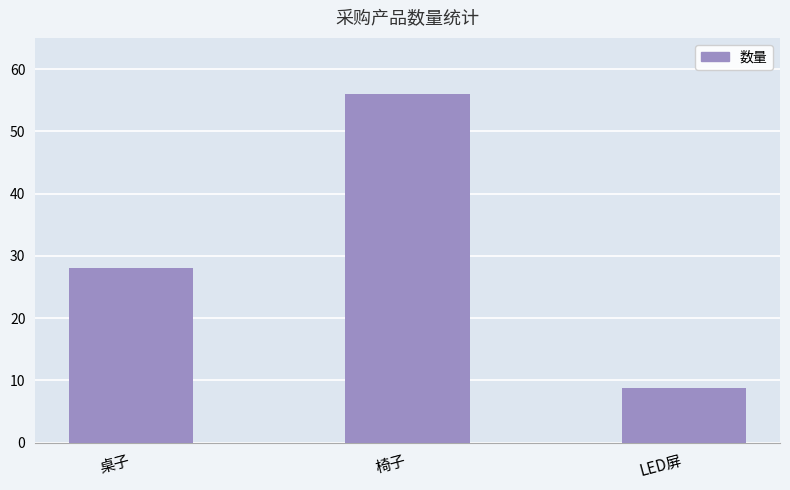

Which has a higher value, LED屏 or 桌子?

桌子